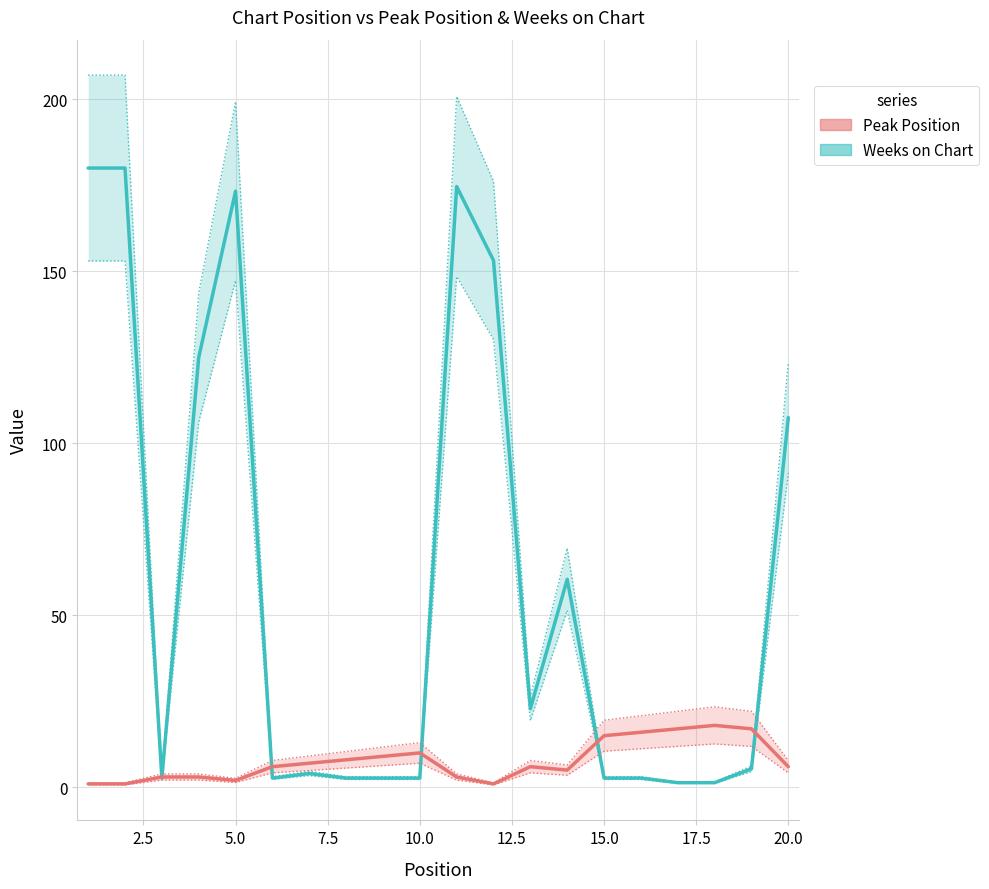

Which series ends up on top after the final intersection of Weeks on Chart and Peak Position?

Weeks on Chart